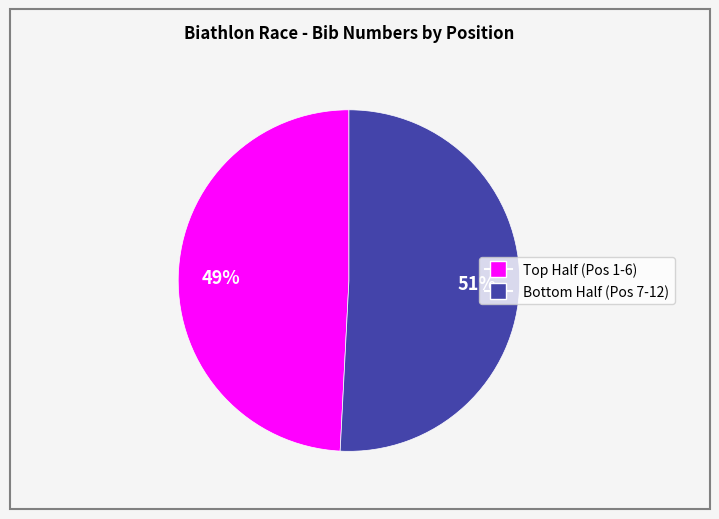

To the nearest percent, what is the average slice percentage?

50%